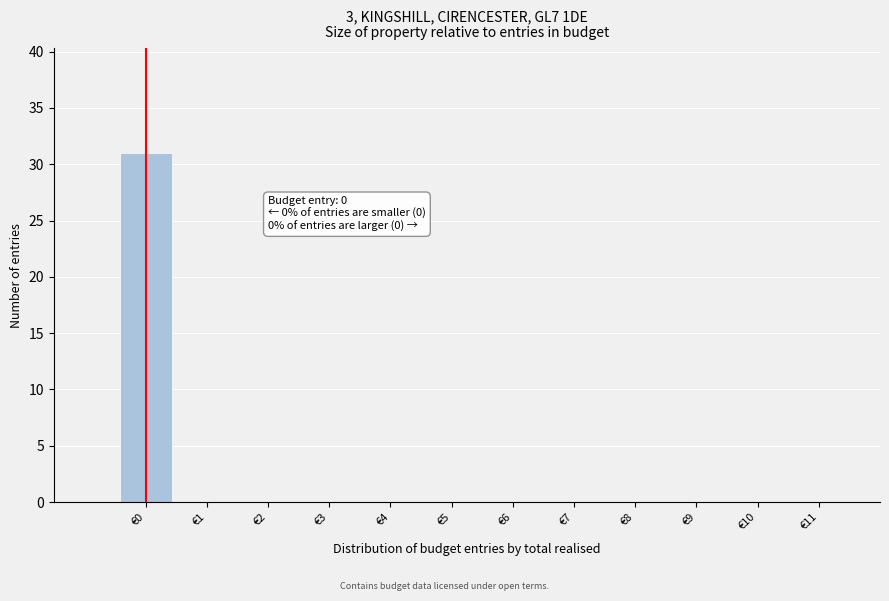

Over which range of the x-axis is the bar tallest?

-0.5 to 0.5